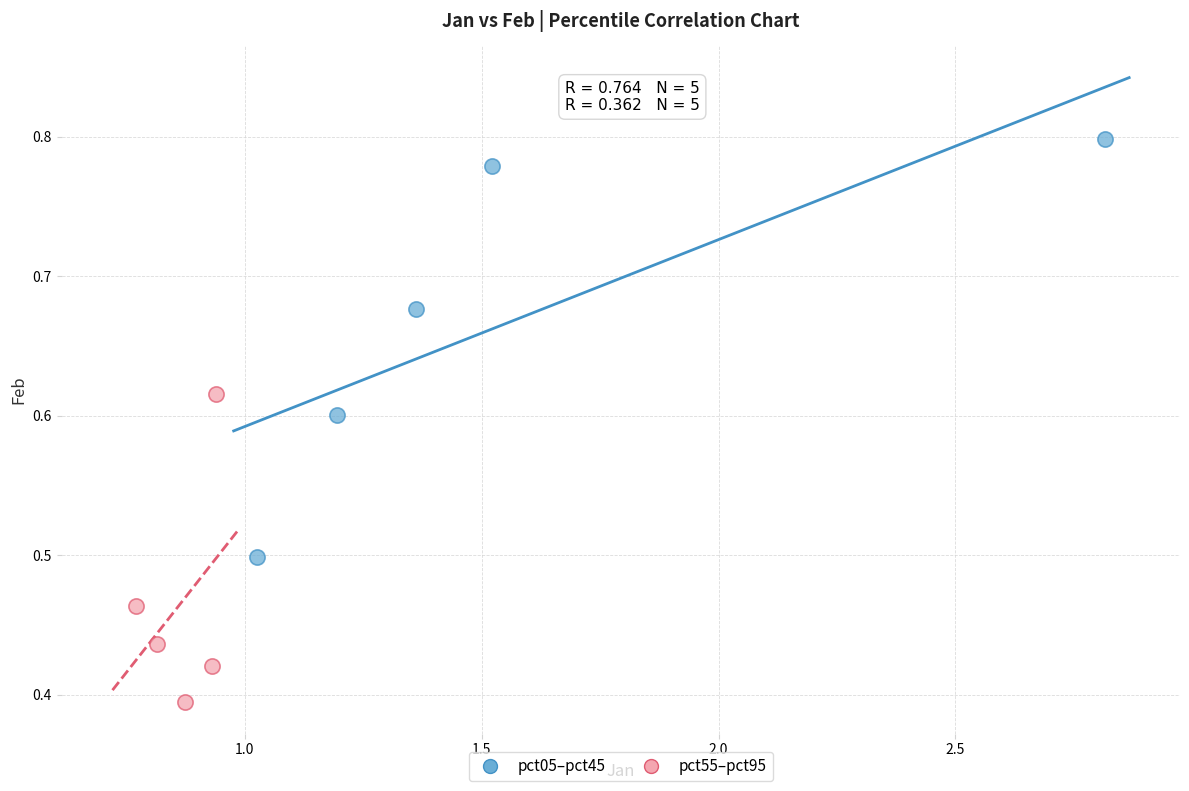

Which series reaches the minimum Y coordinate?

pct55–pct95